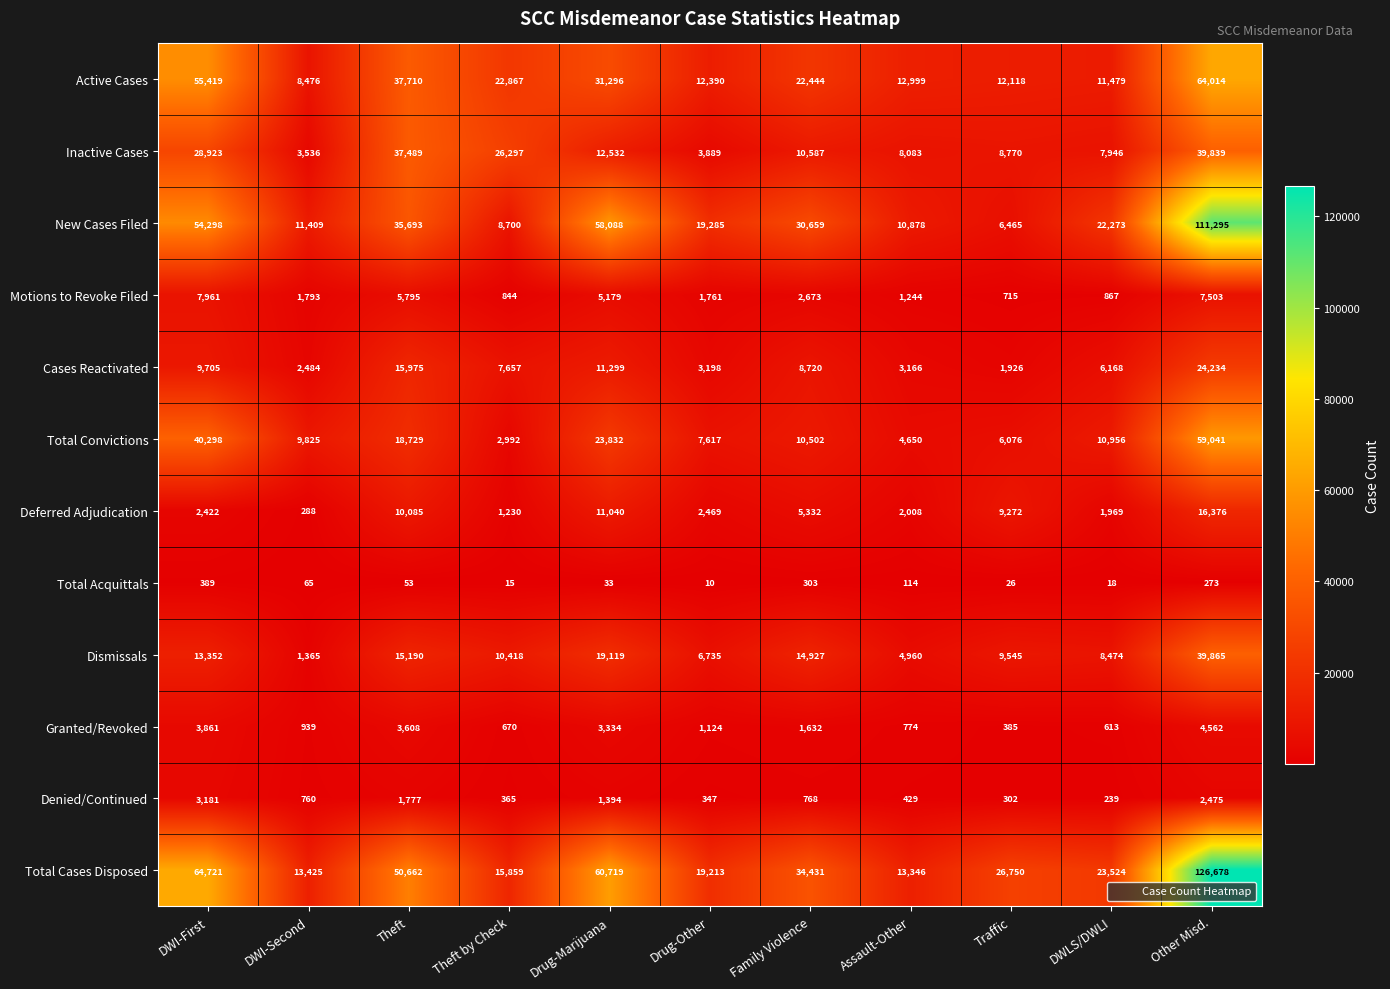

The value of Motions to Revoke Filed at Theft by Check is 844. True or false?

True